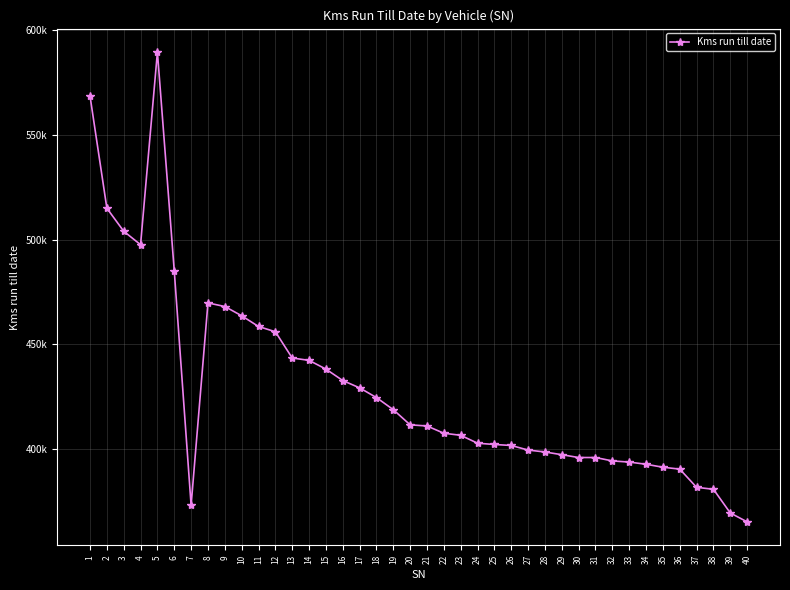

At which label is the value closest to 477413?

8